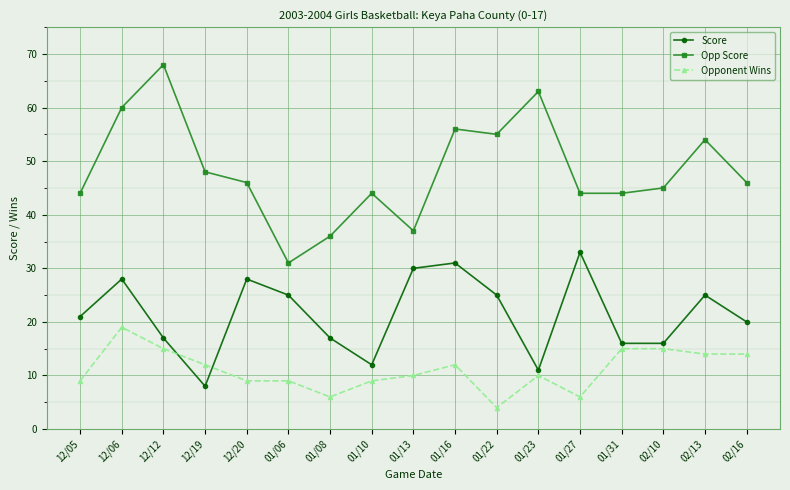

List the series in order of their peak value, highest first.

Opp Score, Score, Opponent Wins